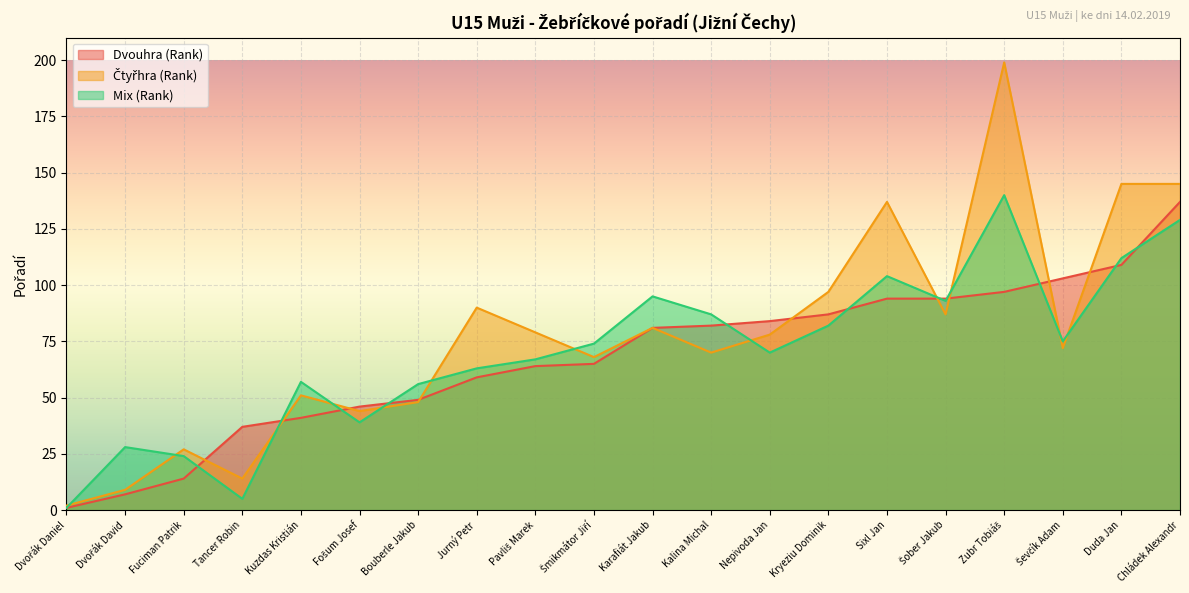

The value of Čtyřhra (Rank) at Tancer Robin is 14. True or false?

True